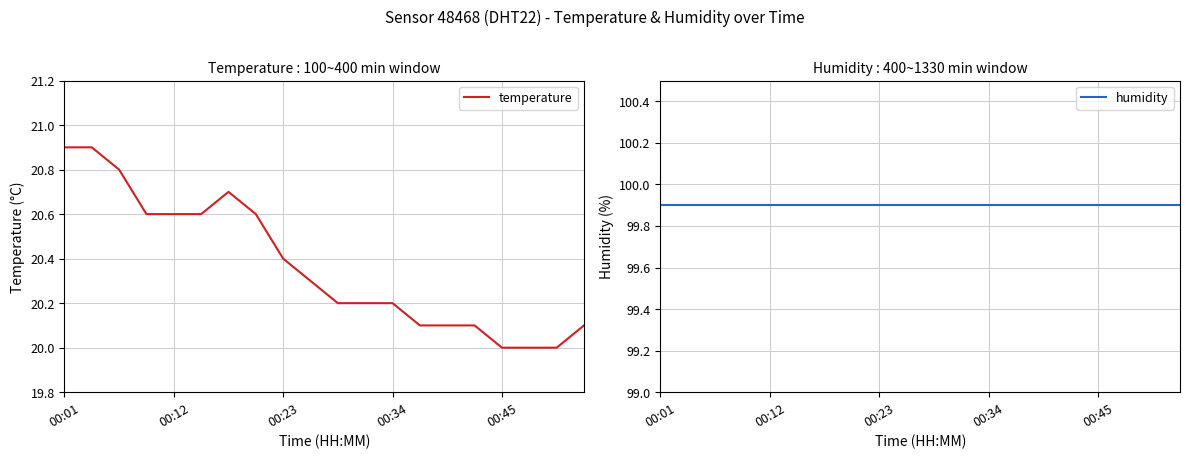

What is the lowest value of the temperature series?

20.0